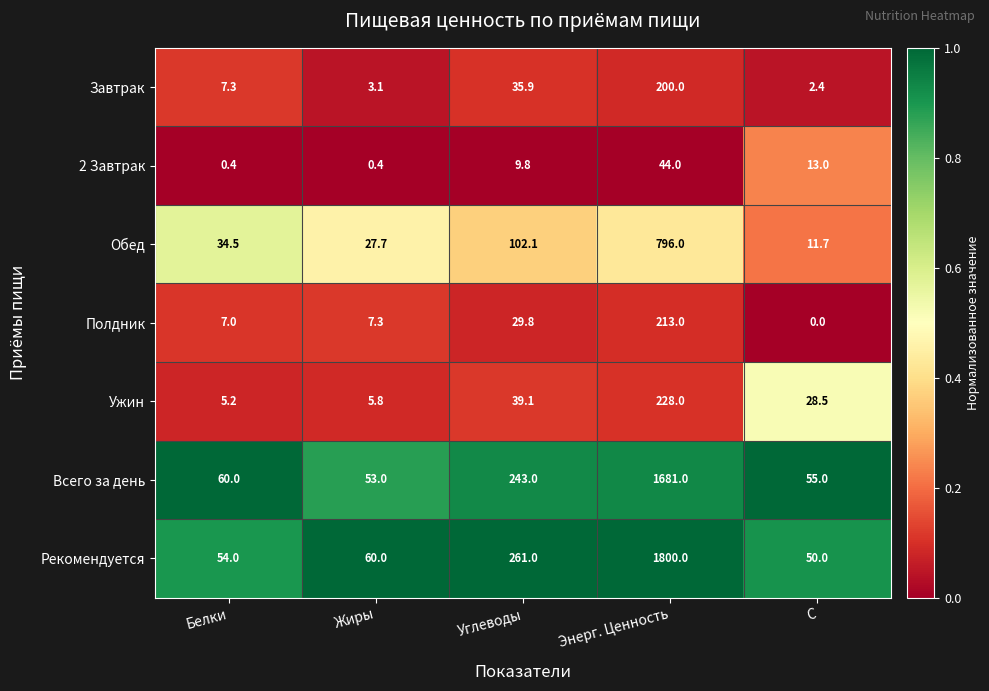

At which category is the sum across all series the highest?

Энерг. Ценность